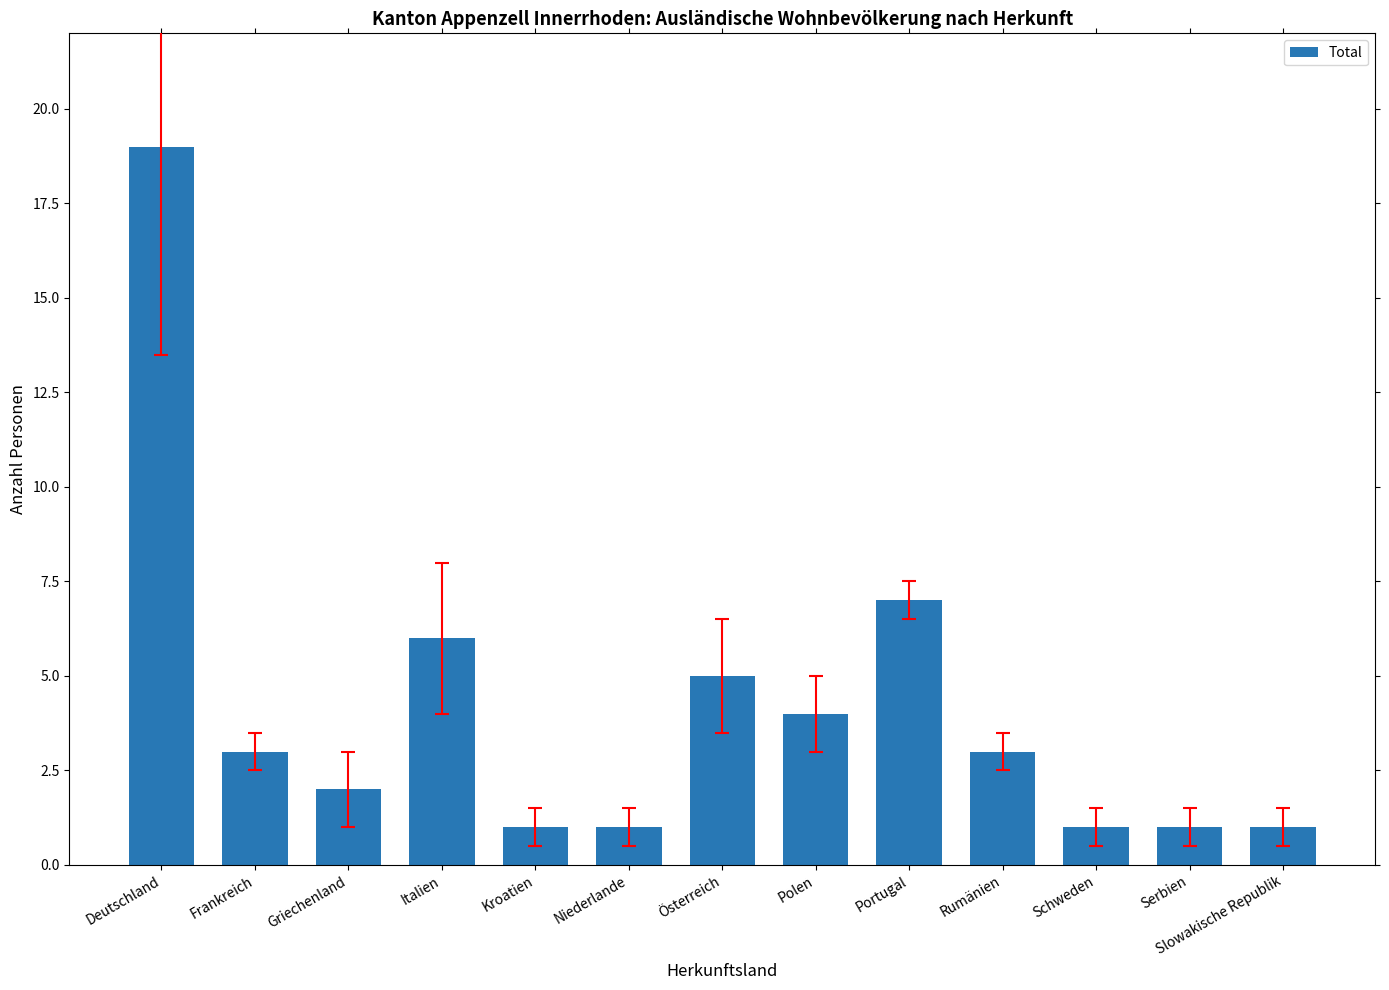

What is the maximum value shown in the chart?

19